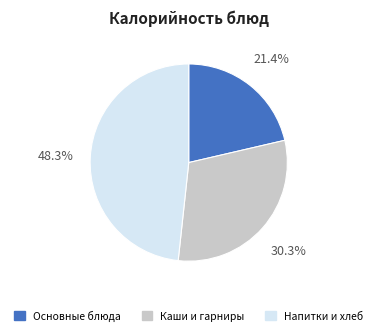

Which has a higher value, Напитки и хлеб or Основные блюда?

Напитки и хлеб